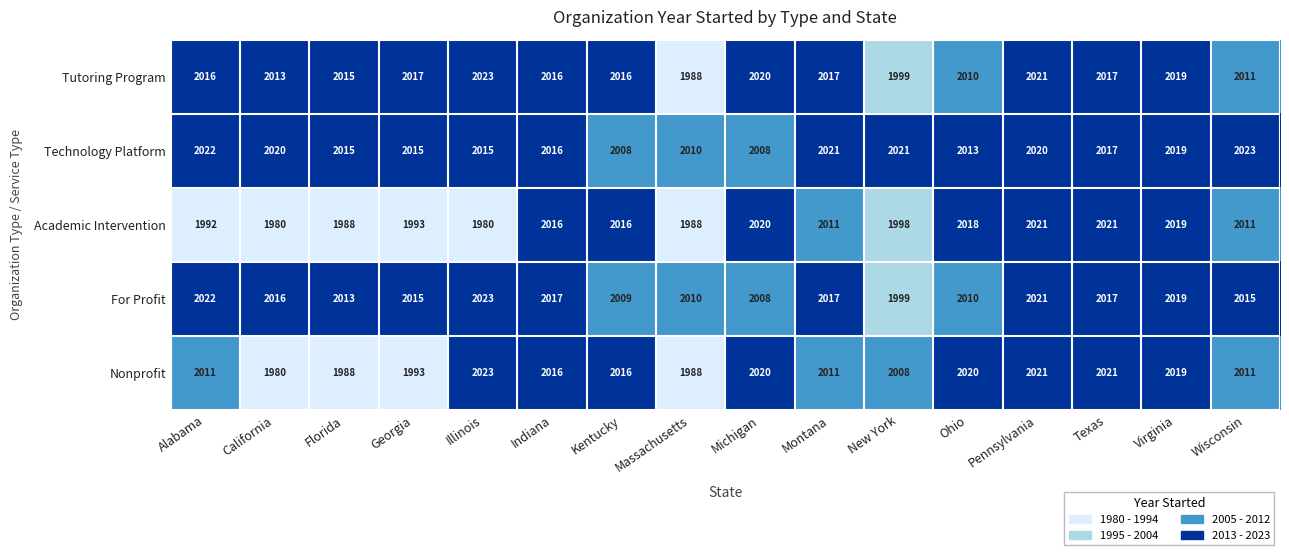

What is the difference between the Academic Intervention values at Massachusetts and Illinois?

8